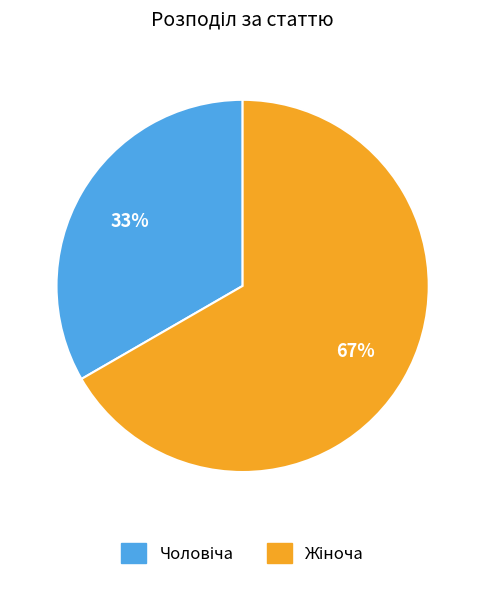

Is there any slice that represents more than half of the pie?

Yes